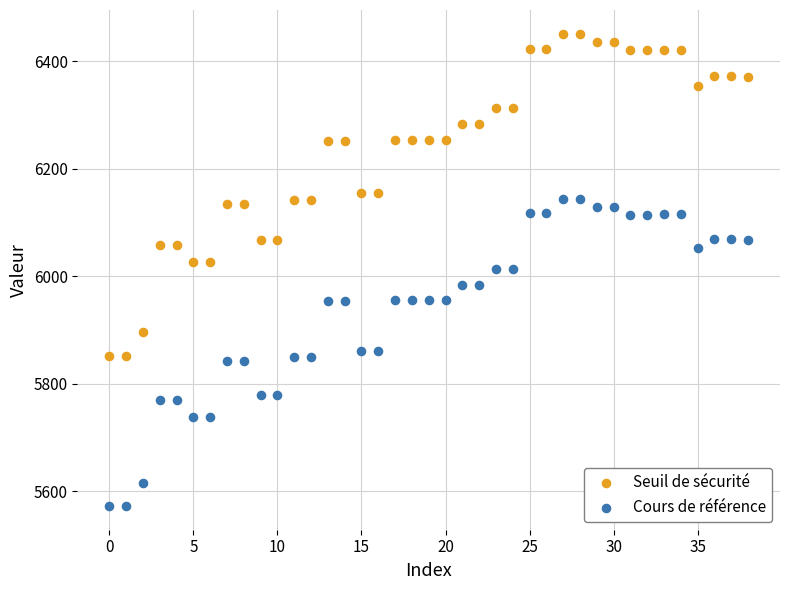

Which series has the widest spread of Y values?

Seuil de sécurité